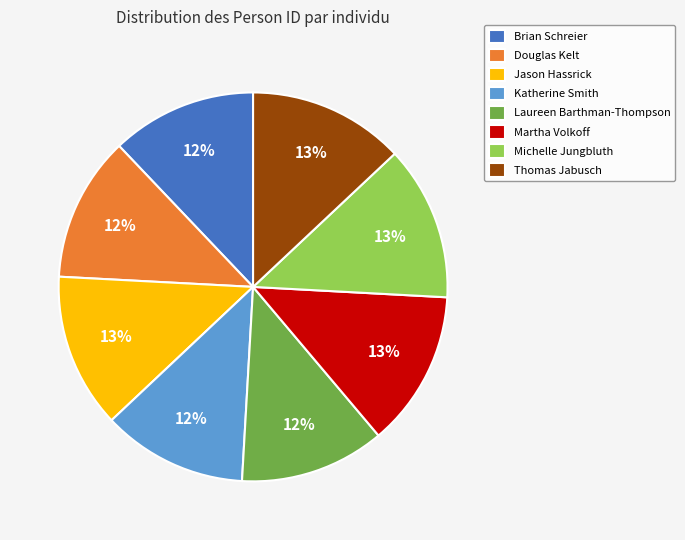

Which has a higher value, Douglas Kelt or Michelle Jungbluth?

Michelle Jungbluth